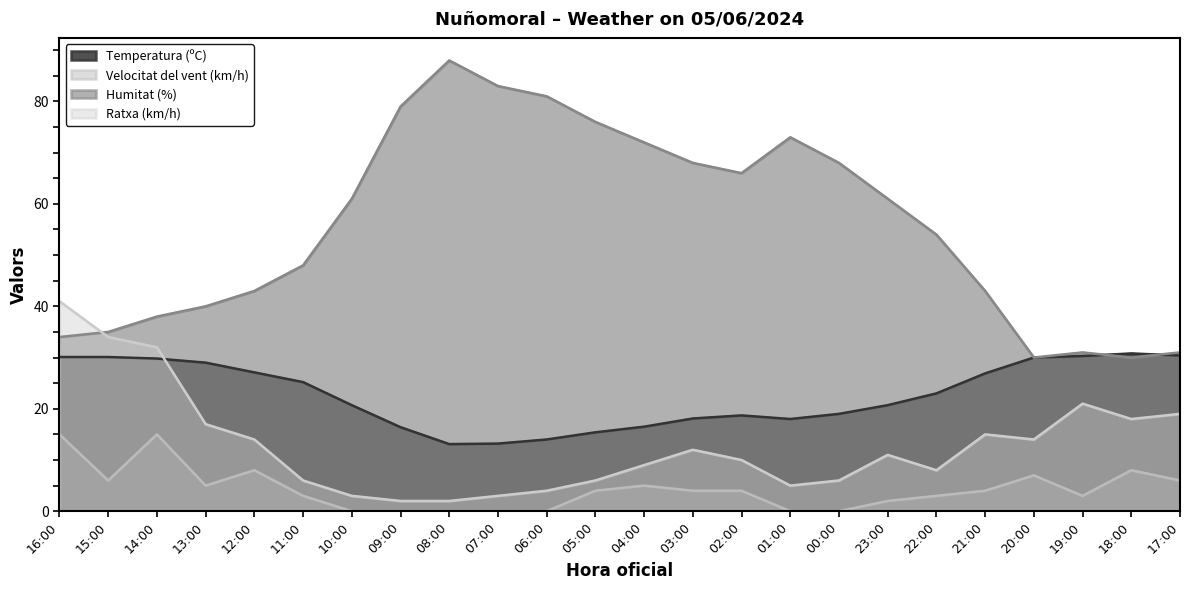

The Temperatura (ºC) series shows 37.4 at 21:00. True or false?

False